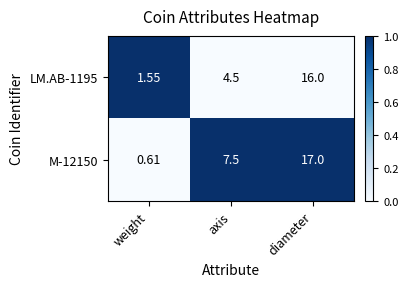

At which category is the sum across all series the highest?

diameter